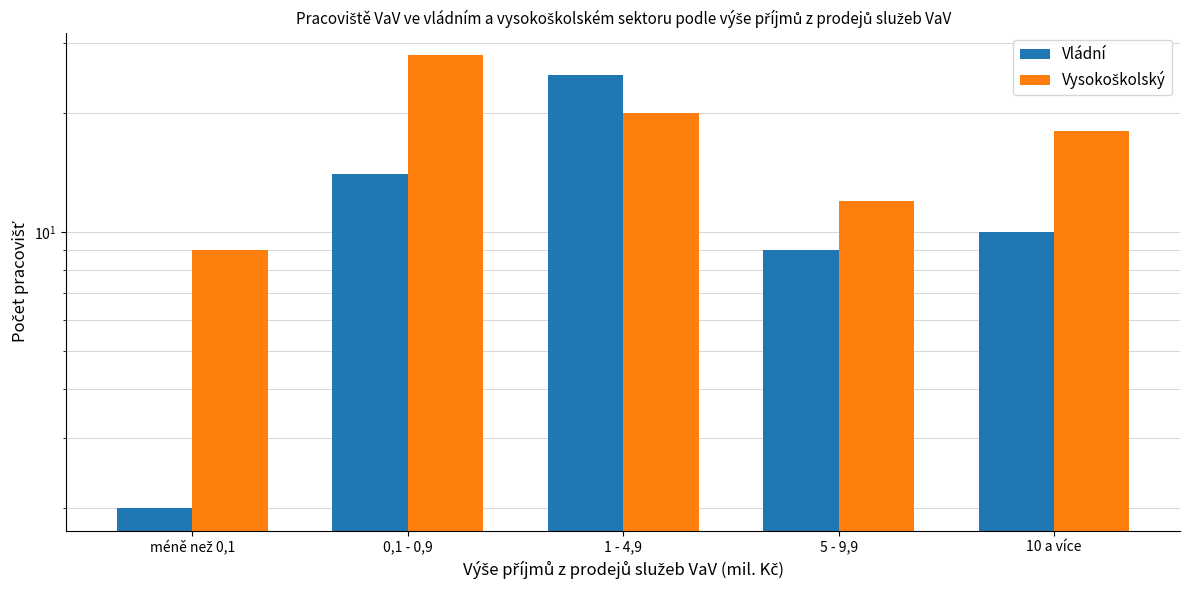

What is the difference between the maximum and second lowest values in the Vládní series?

16